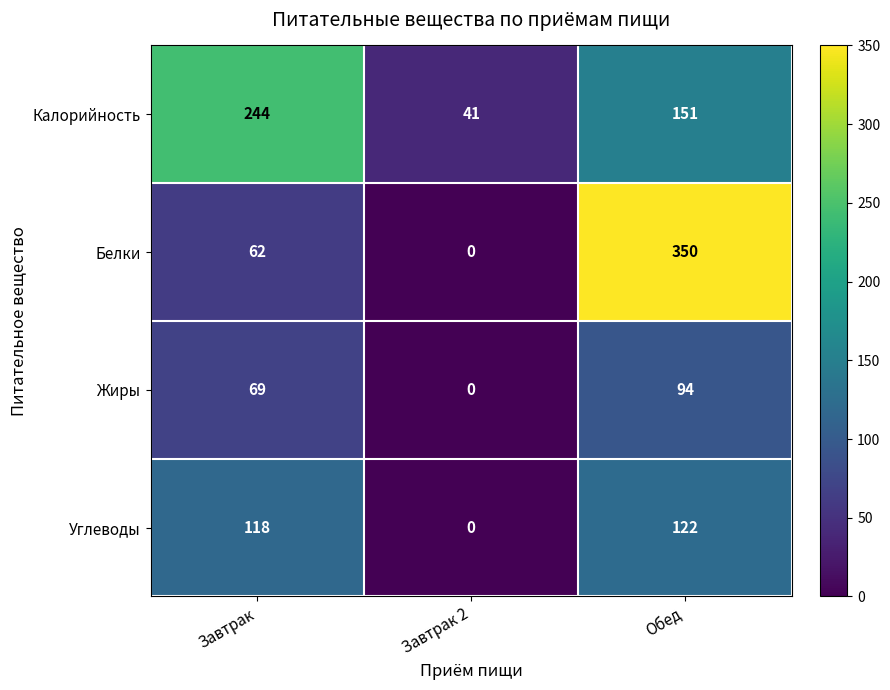

The value of Калорийность at Завтрак 2 is 41. True or false?

True